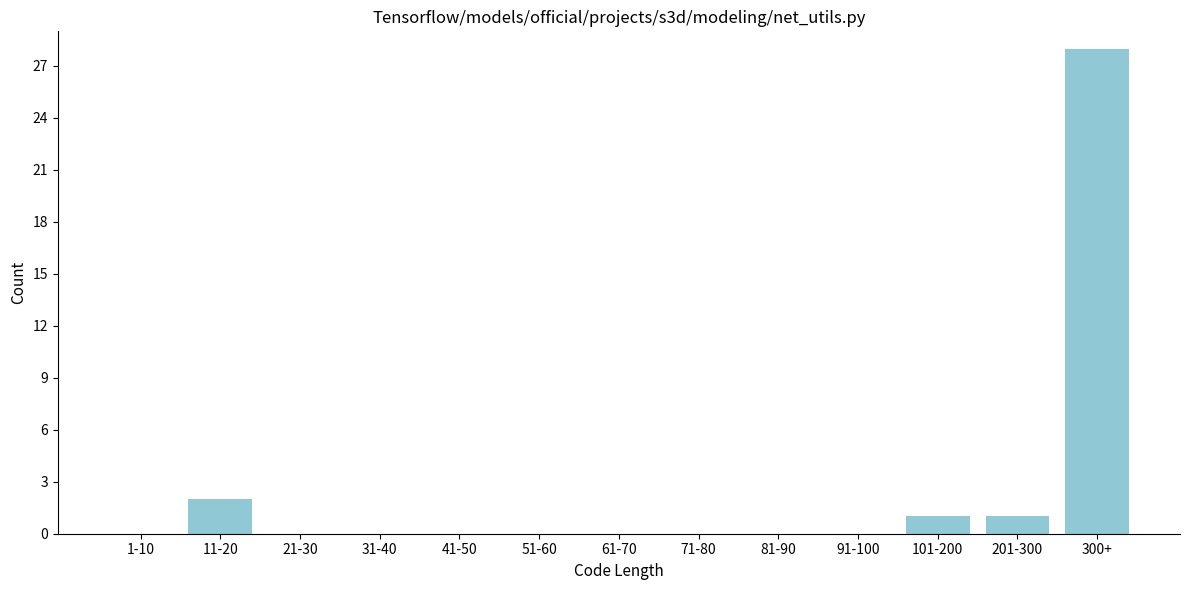

Reading left to right, transcribe all the data shown in this chart.

1-10=0	11-20=2	21-30=0	31-40=0	41-50=0	51-60=0	61-70=0	71-80=0	81-90=0	91-100=0	101-200=1	201-300=1	300+=28